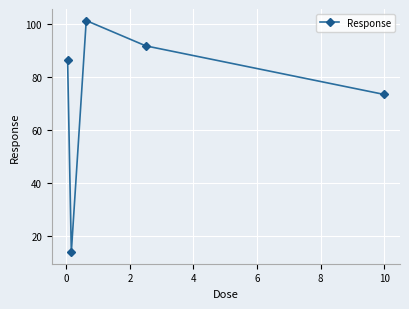

What is the value of the 4th point from the left?

91.8